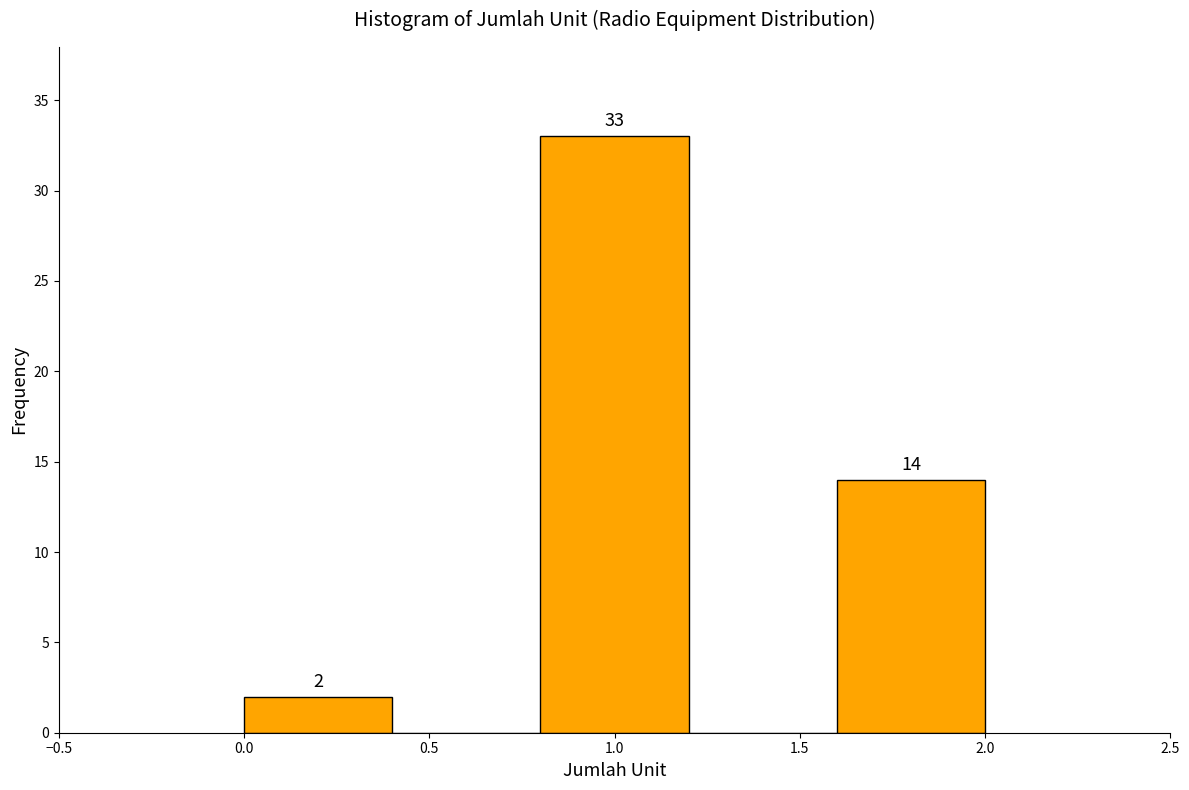

Over which range of the x-axis is the bar tallest?

0.8 to 1.2